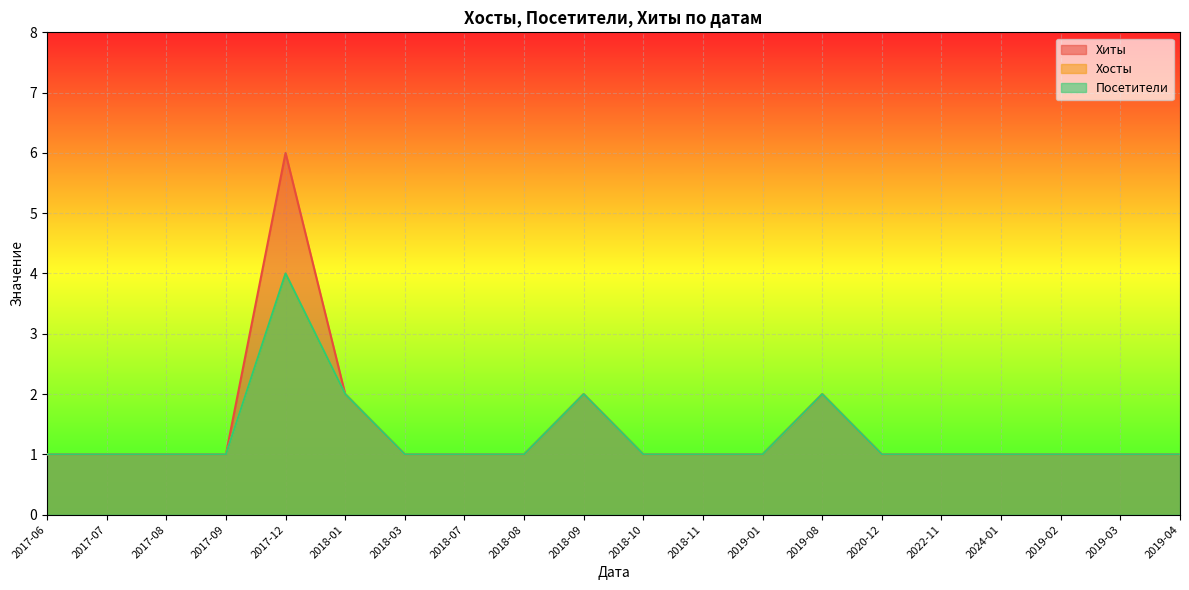

What is the smallest value displayed?

1